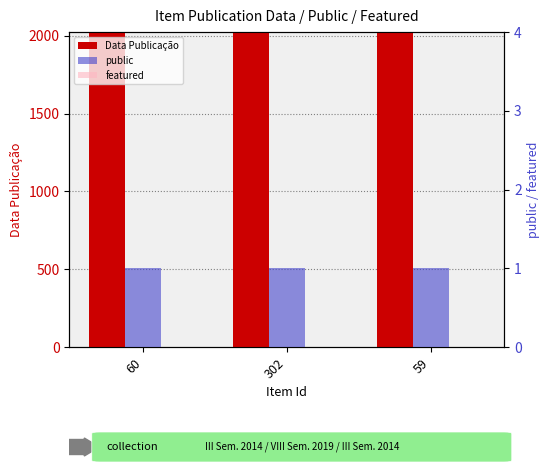

Which category has the lowest value in the featured series?

60